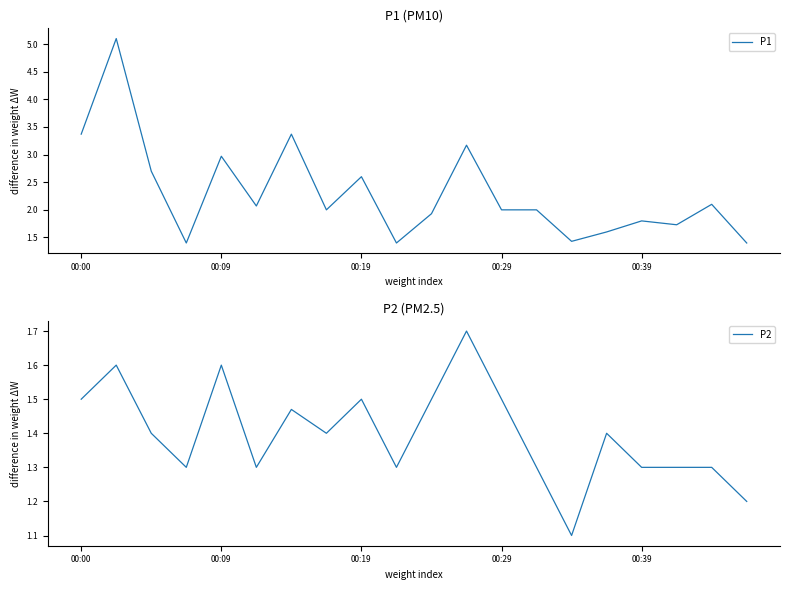

What is the average value of the P1 series?

2.3